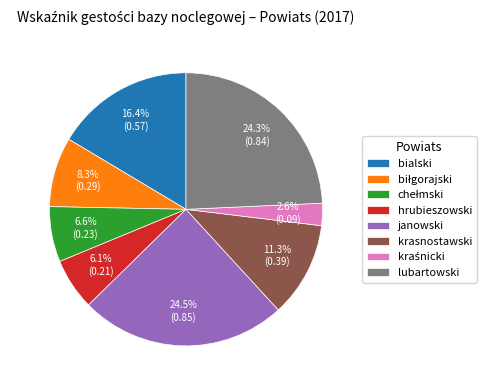

Does any single category account for the majority?

No